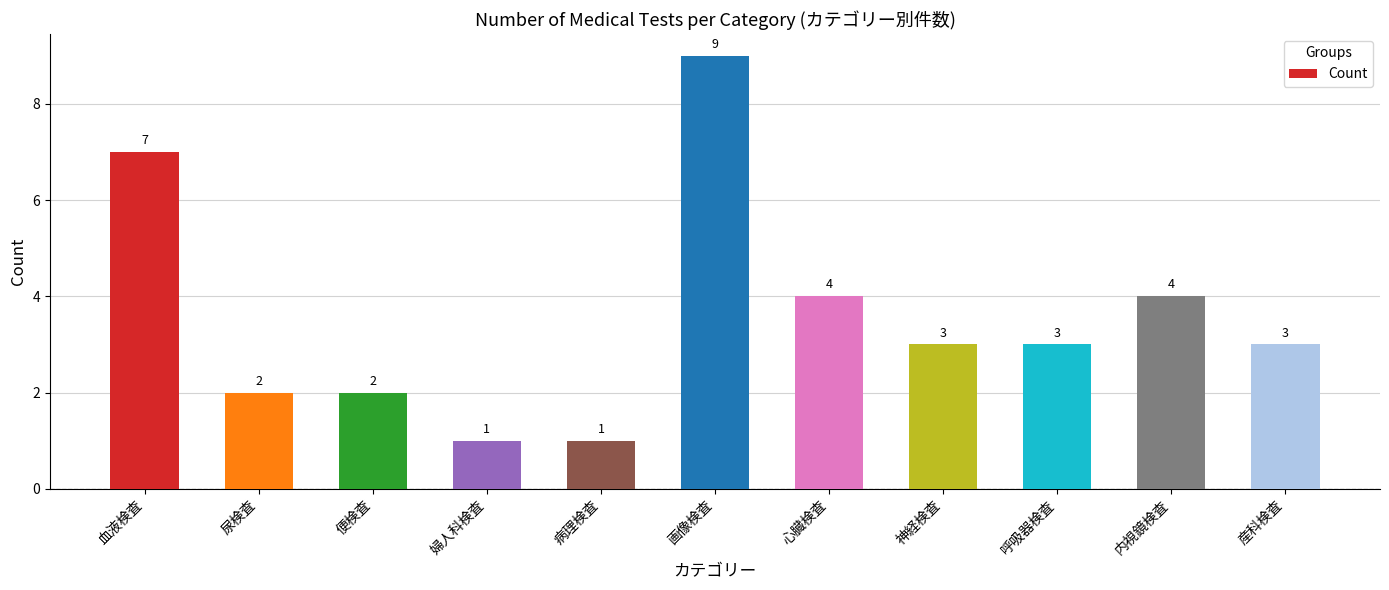

Which label corresponds to the largest value in the chart?

画像検査